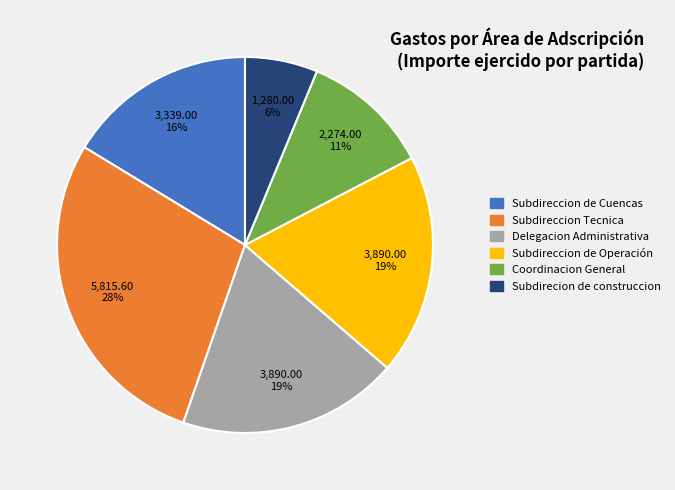

Which has a higher value, Subdirecion de construccion or Coordinacion General?

Coordinacion General